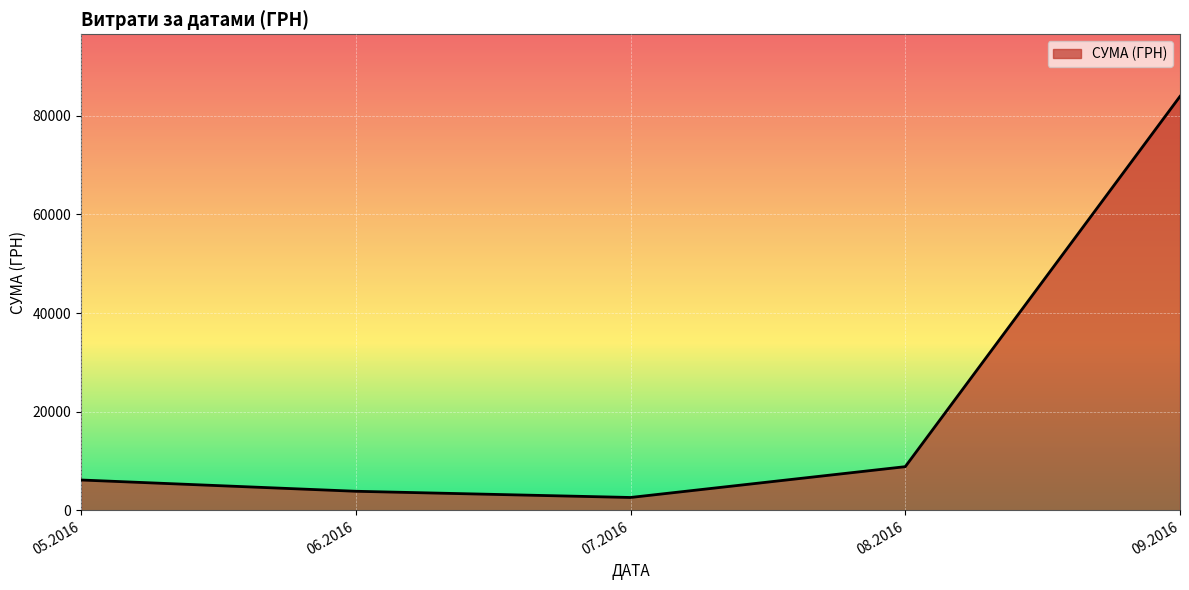

What is the difference between the maximum and minimum values?

81275.7